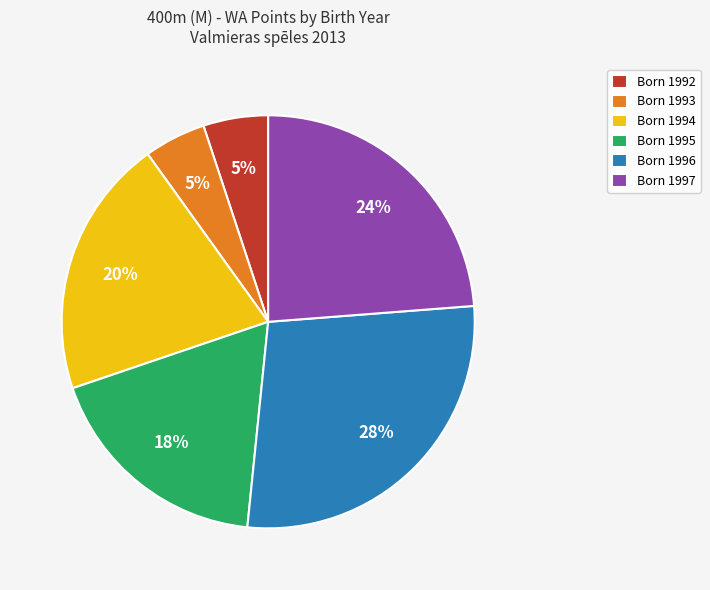

Between Born 1995 and Born 1992, which is larger?

Born 1995